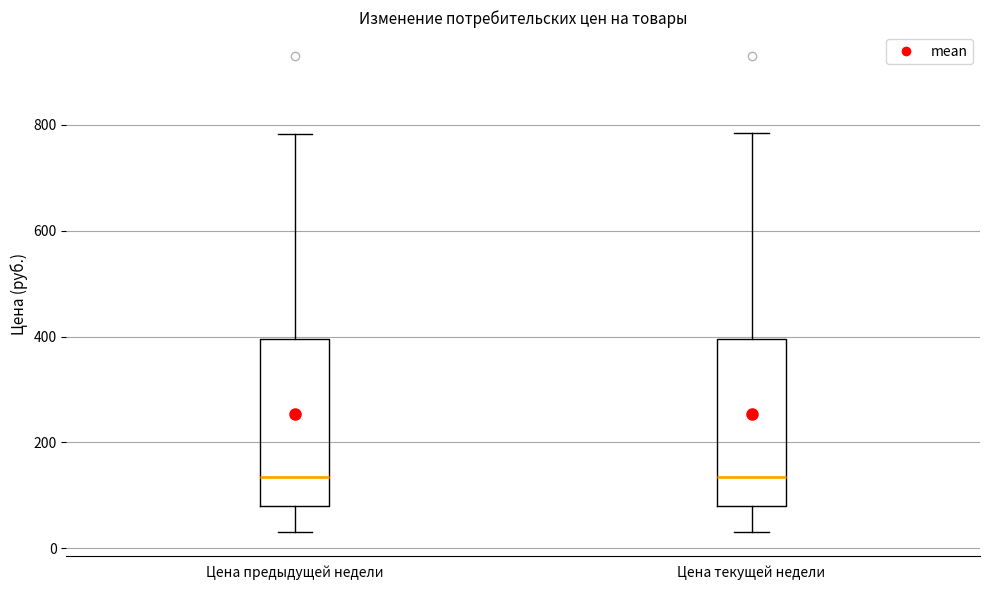

Where does the median line of the box for Цена предыдущей недели sit on the y-axis? The values are not printed on the chart, so give them approximately, as read against the axis.

140